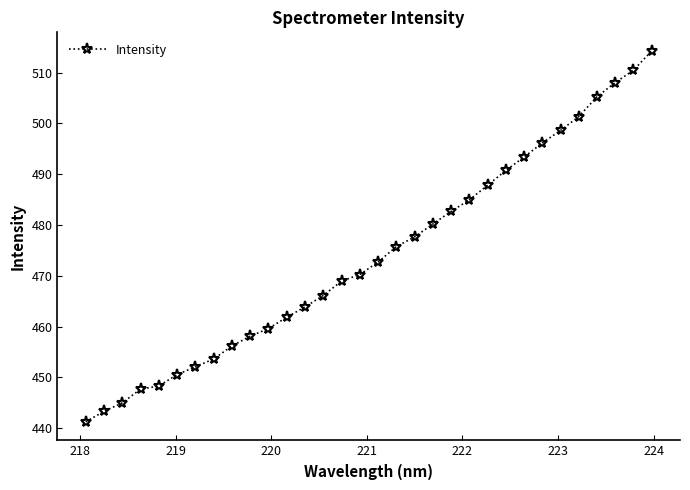

What is the value of the 24th point from the left?

490.7